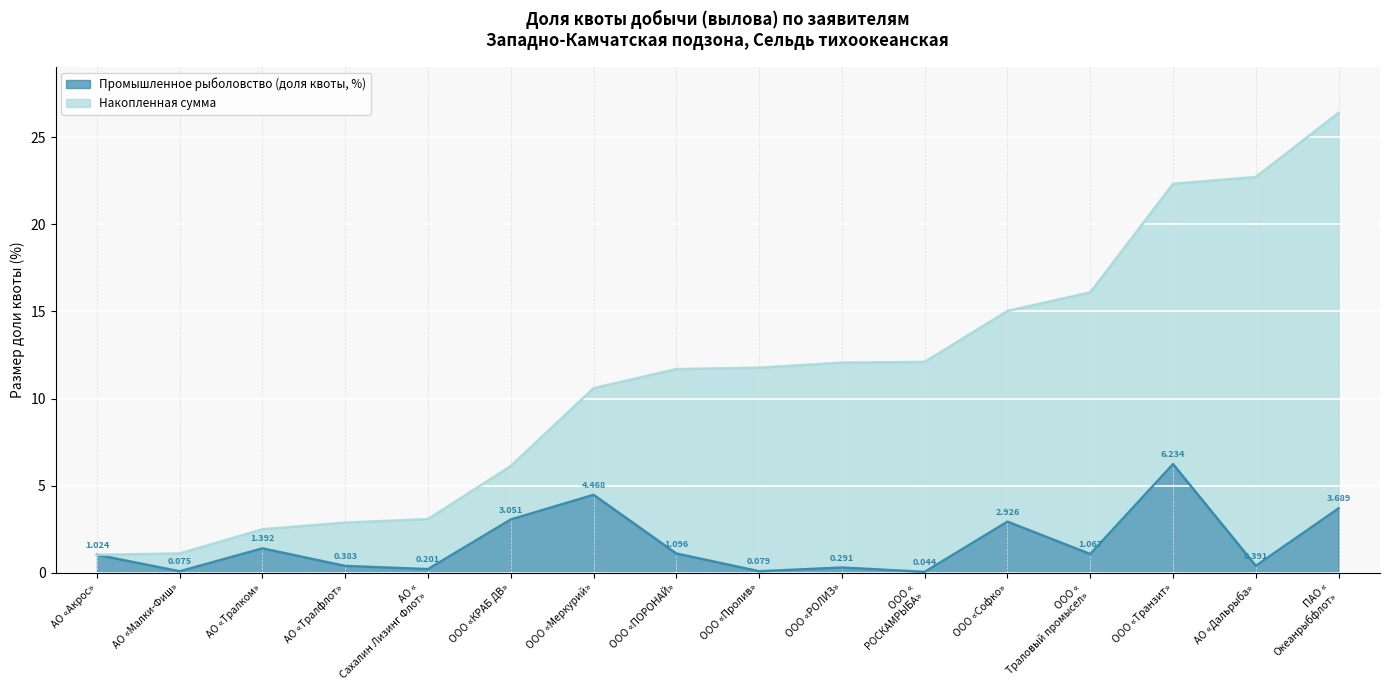

List the series in order of their overall mean, highest first.

Накопленная сумма, Промышленное рыболовство (доля квоты, %)